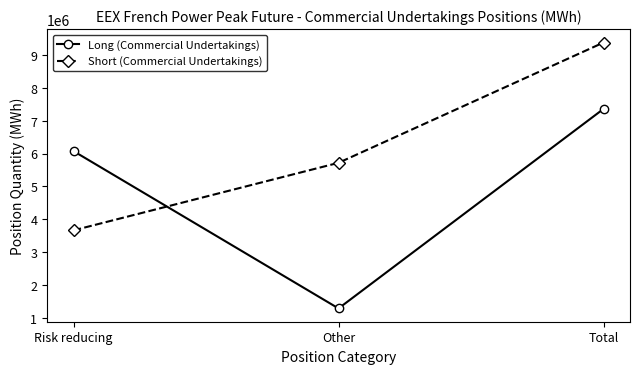

Count the Long (Commercial Undertakings) values in the range 1284720 to 7359324.

3